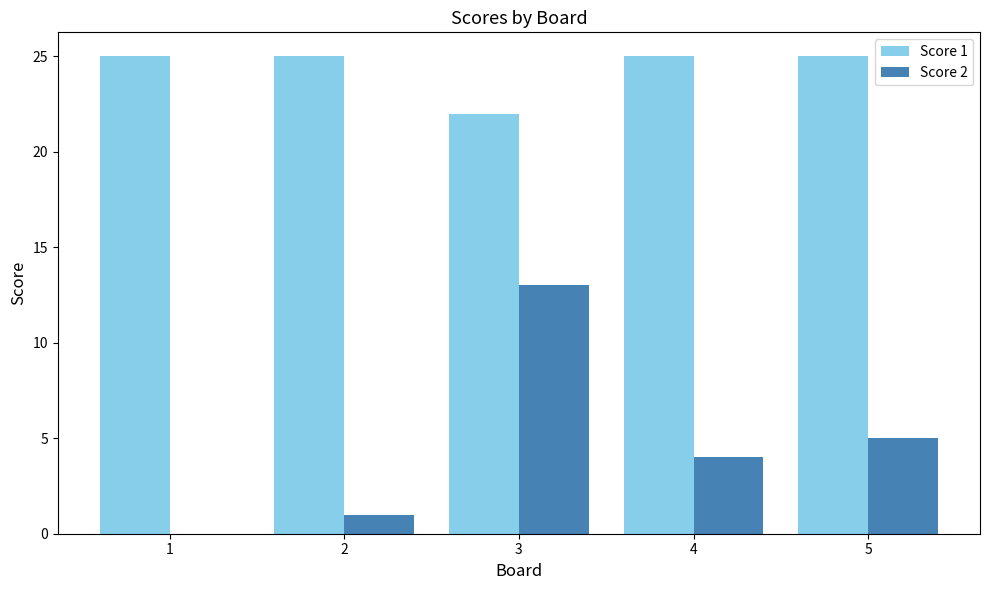

What is the total value across all series at 2?

26